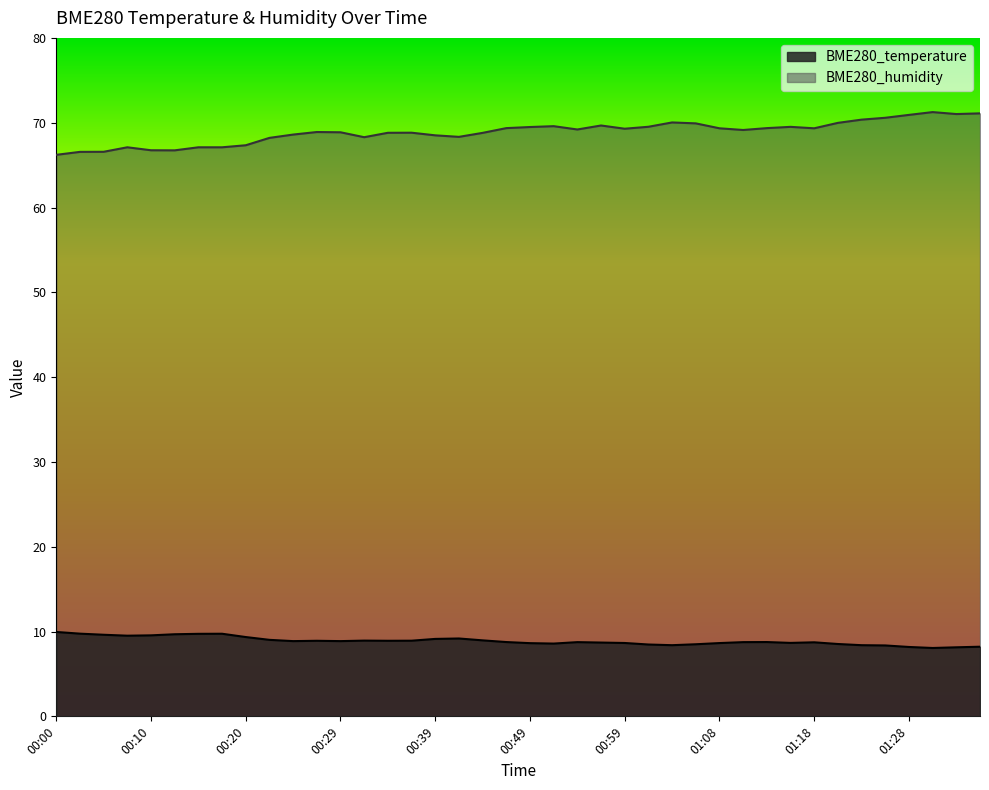

Is the value of BME280_humidity at 00:12 greater than the value of BME280_temperature at 01:21?

Yes